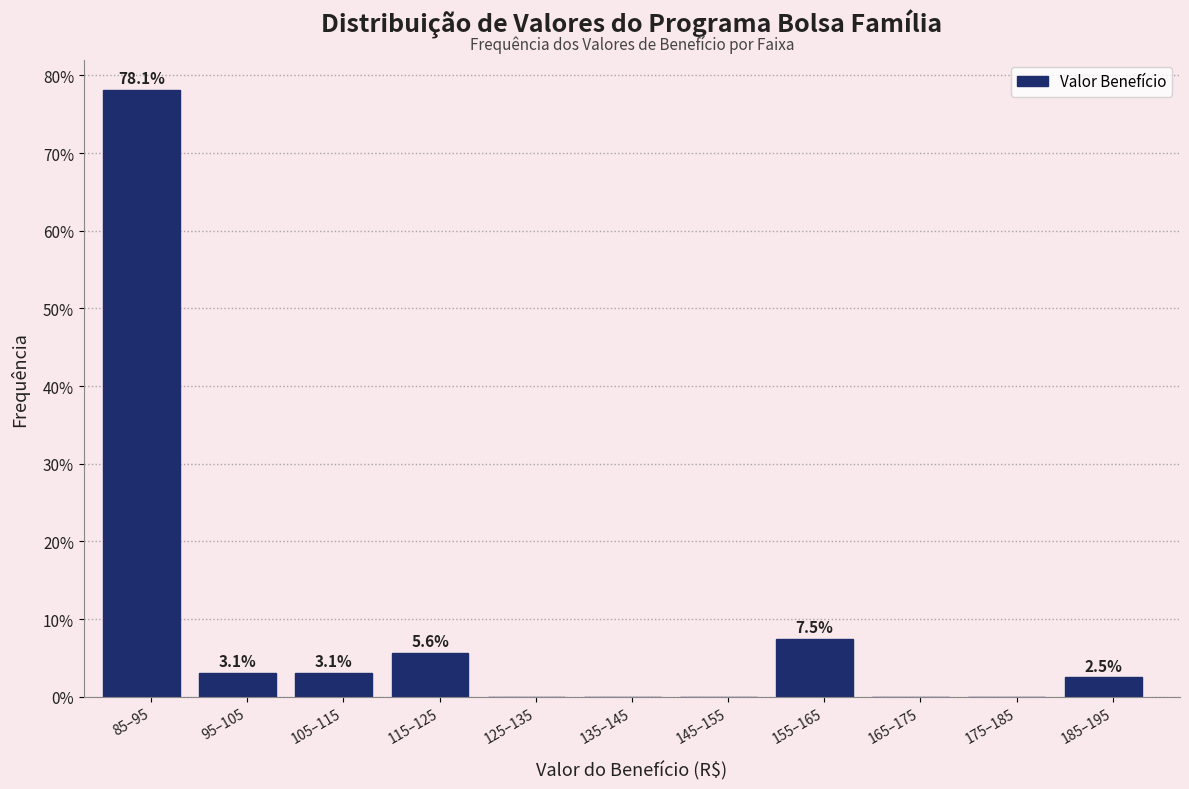

Reading left to right, extract all data points from this chart.

85–95=78.1	95–105=3.1	105–115=3.1	115–125=5.6	125–135=0.0	135–145=0.0	145–155=0.0	155–165=7.5	165–175=0.0	175–185=0.0	185–195=2.5